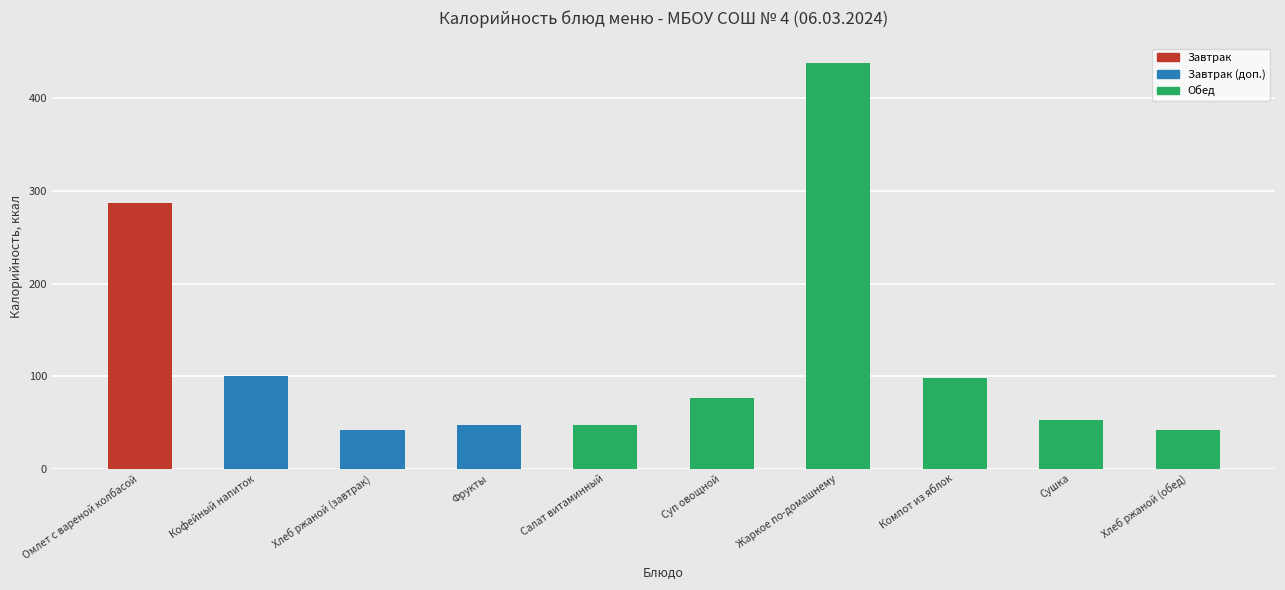

How many data points are above 76?

5